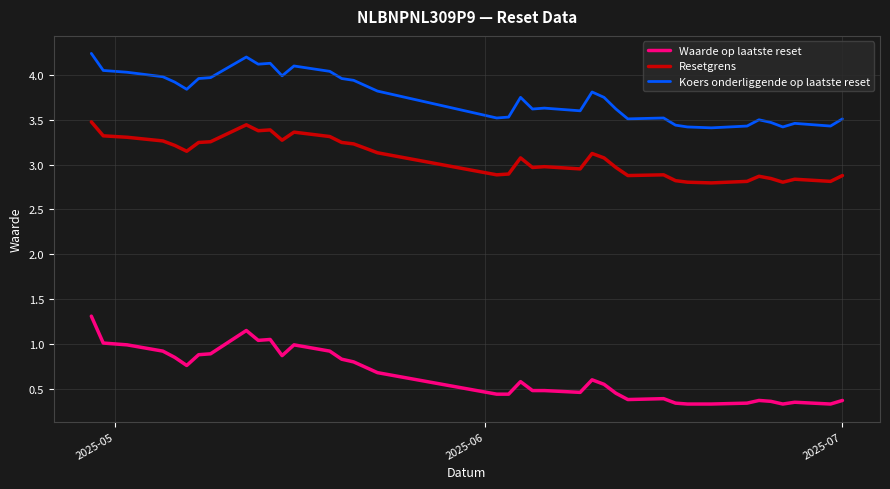

Which series has the largest range (max minus min)?

Waarde op laatste reset